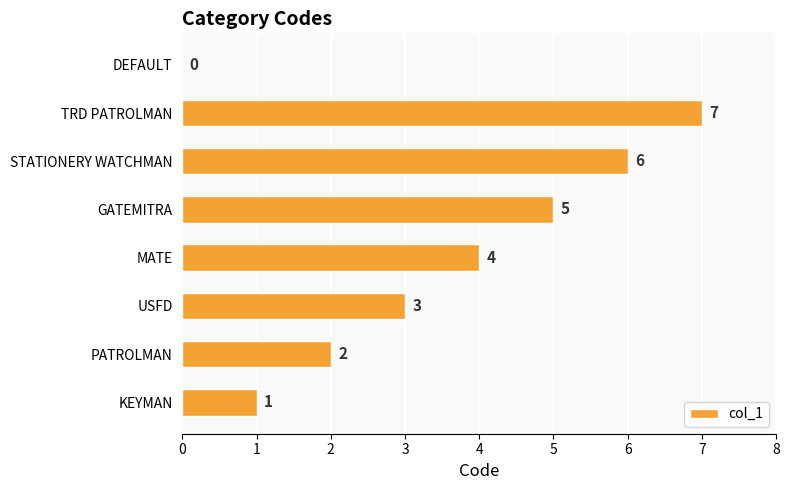

Count the number of data series in this chart.

1